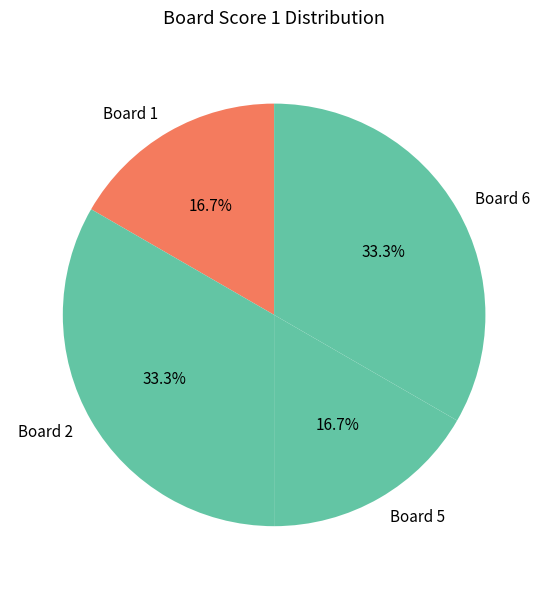

How many segments does this pie chart have?

4